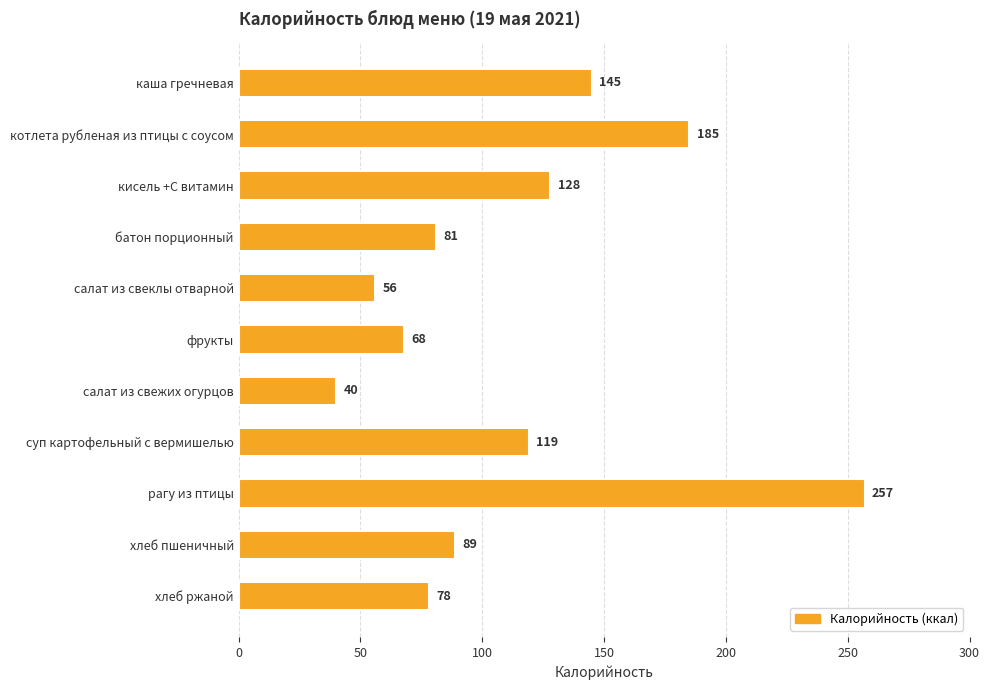

Approximately how many times larger is the value at фрукты compared to кисель +С витамин?

0.5